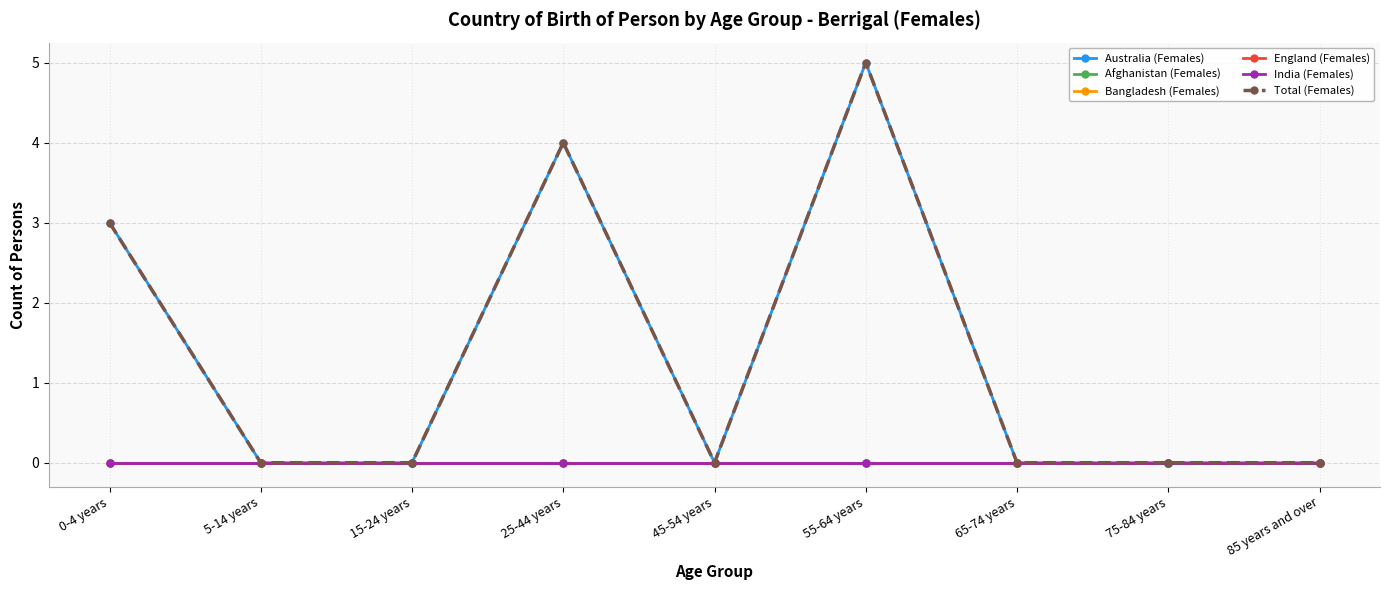

True or false: Australia (Females) has a value of 3 at 0-4 years.

True